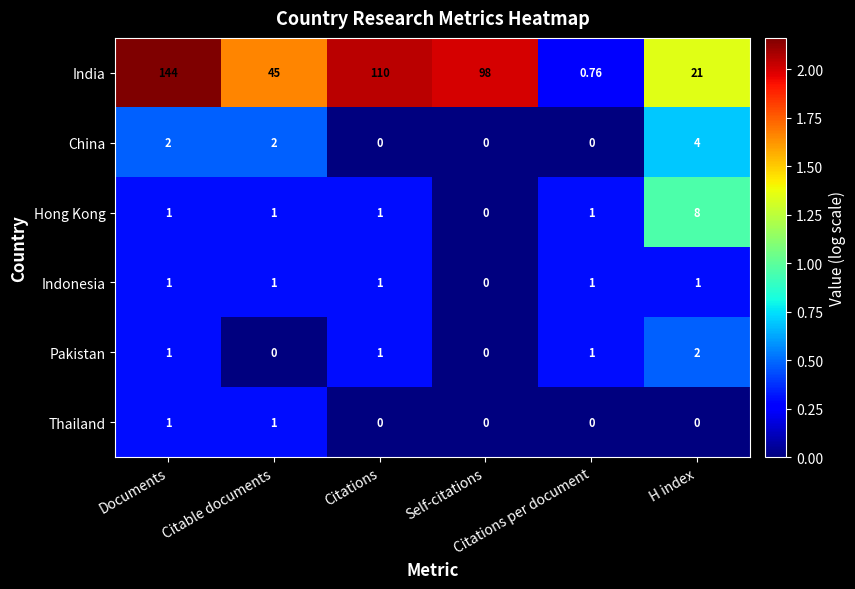

What is the spread (max minus min) of values at Self-citations?

98.0